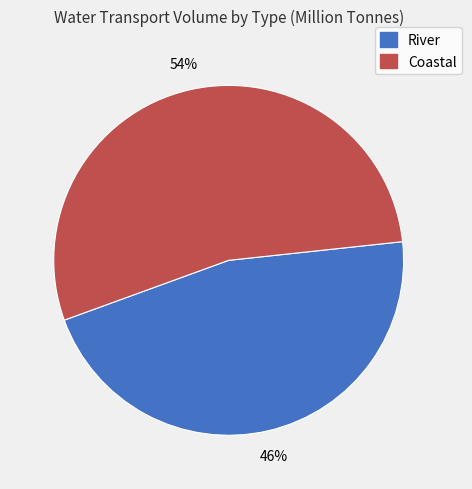

Approximately how many times larger is the value at River compared to Coastal?

0.9